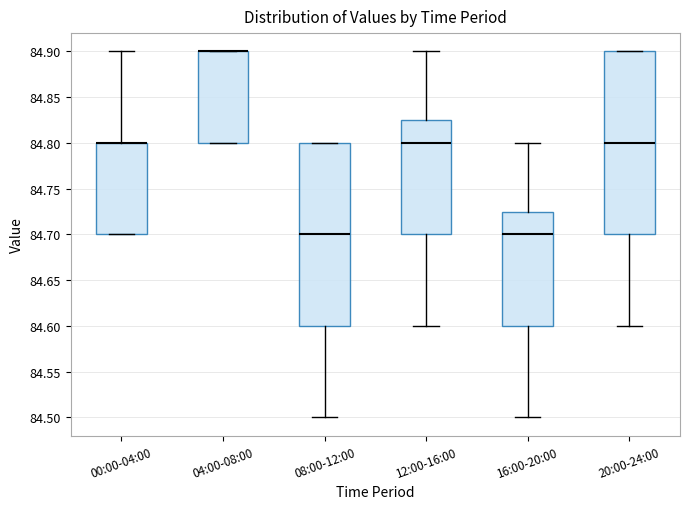

Reading left to right, read every box against the y-axis: the position of its median line, the range the box covers, and the ends of its whiskers. The values are not printed on the chart, so give them approximately, as read against the axis.

00:00-04:00: median 84.800 (drawn on the box's upper edge), box 84.700 to 84.800, whiskers 84.700 to 84.900
04:00-08:00: median 84.900 (drawn on the box's upper edge), box 84.800 to 84.900, whiskers 84.800 to 84.900
08:00-12:00: median 84.700, box 84.600 to 84.800, whiskers 84.500 to 84.800
12:00-16:00: median 84.800, box 84.700 to 84.825, whiskers 84.600 to 84.900
16:00-20:00: median 84.700, box 84.600 to 84.725, whiskers 84.500 to 84.800
20:00-24:00: median 84.800, box 84.700 to 84.900, whiskers 84.600 to 84.900